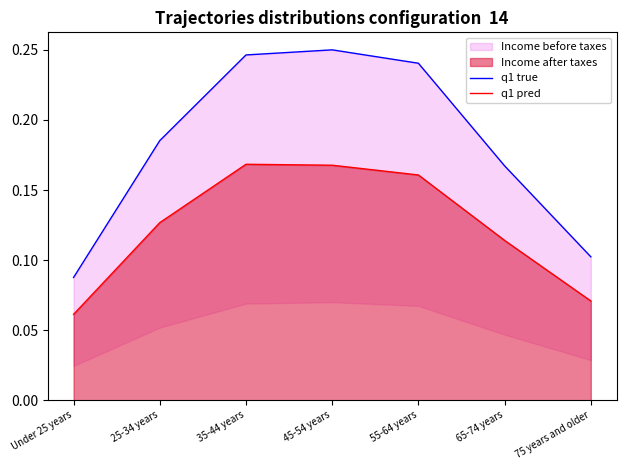

What is the label of the 2nd point from the right?

65-74 years